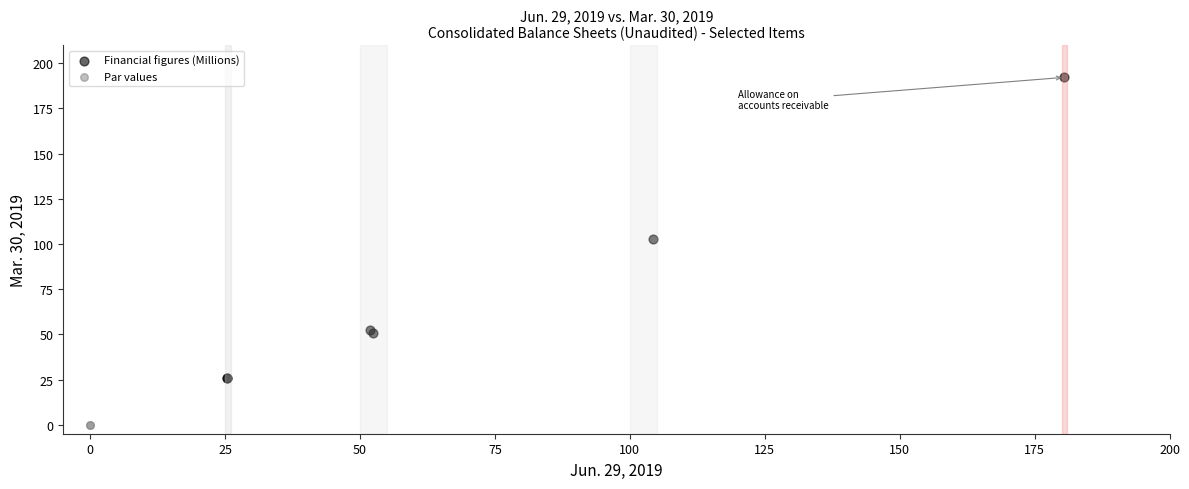

What are all the series names shown in the legend?

Financial figures (Millions), Par values